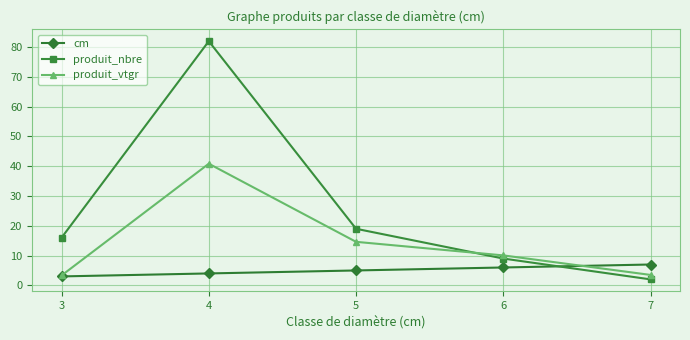

How many times do produit_nbre and produit_vtgr cross each other?

1